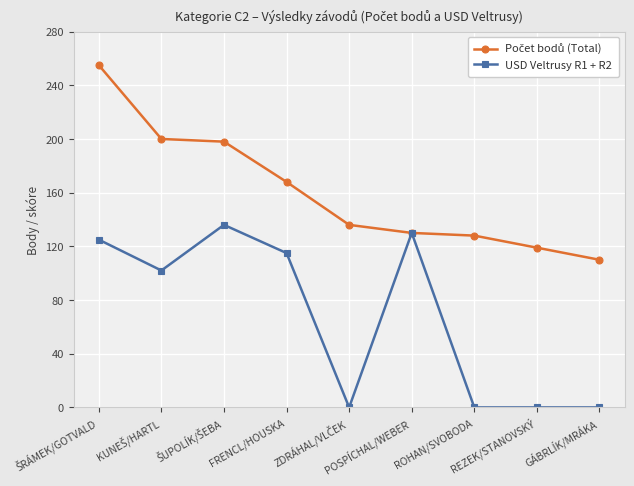

At how many categories does at least one series exceed 54?

9